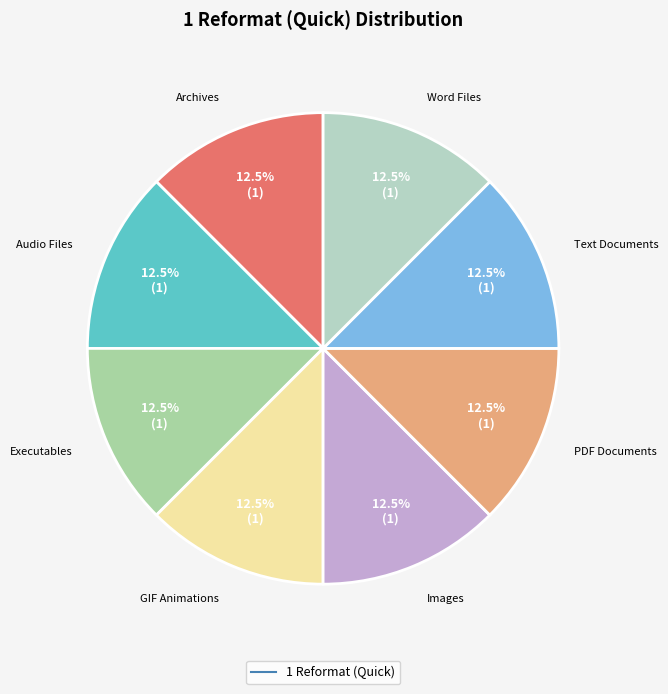

To the nearest percent, what is the difference between the largest and smallest slice percentages?

0%